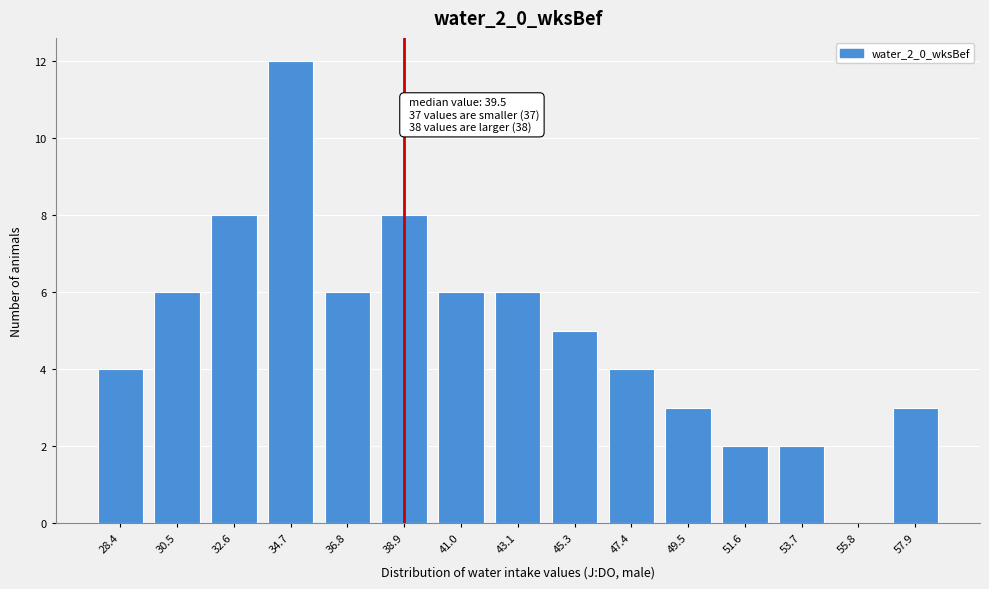

Reading left to right, extract all data points from this chart.

28.4=4	30.5=6	32.6=8	34.7=12	36.8=6	38.9=8	41.0=6	43.1=6	45.3=5	47.4=4	49.5=3	51.6=2	53.7=2	55.8=0	57.9=3